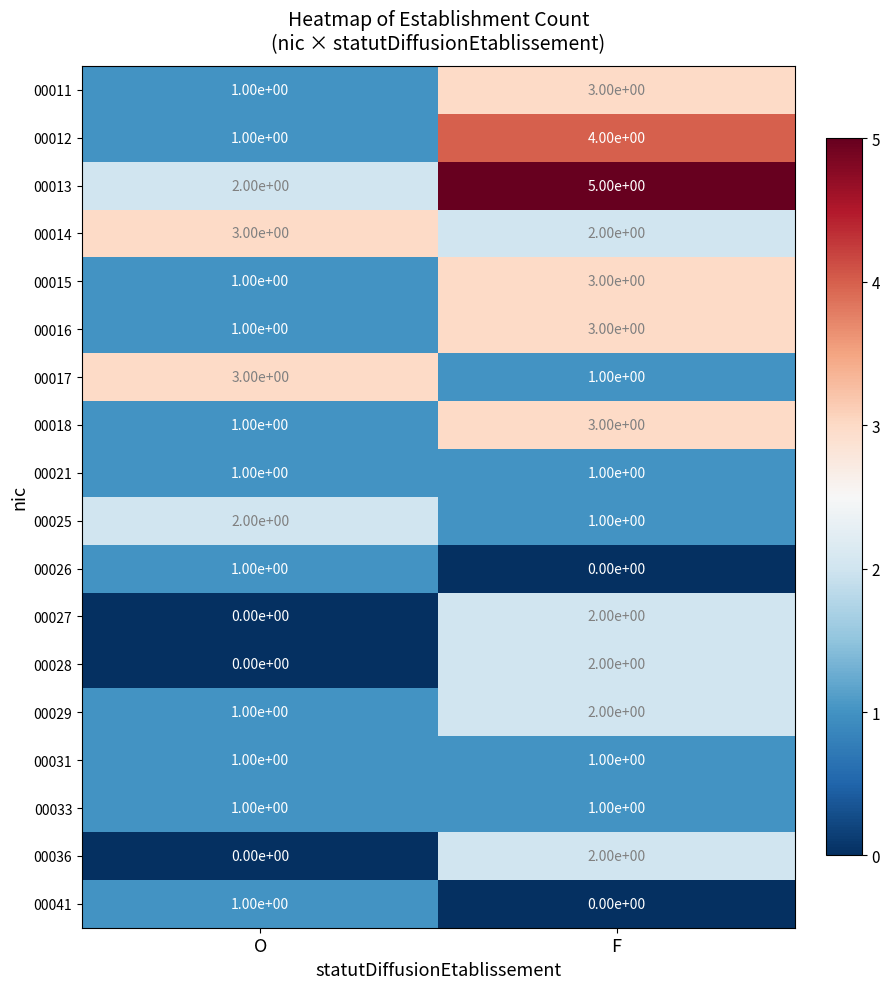

What is the difference between the highest and lowest values at F?

5